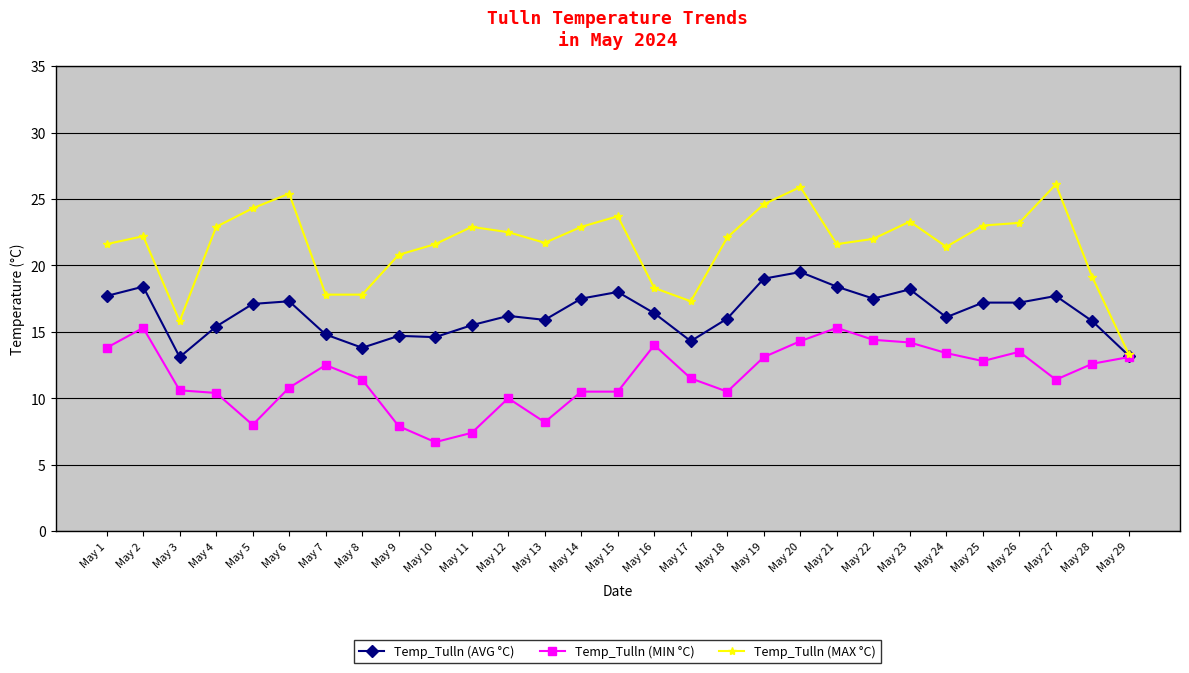

The Temp_Tulln (MIN °C) series shows 18.1 at May 17. True or false?

False